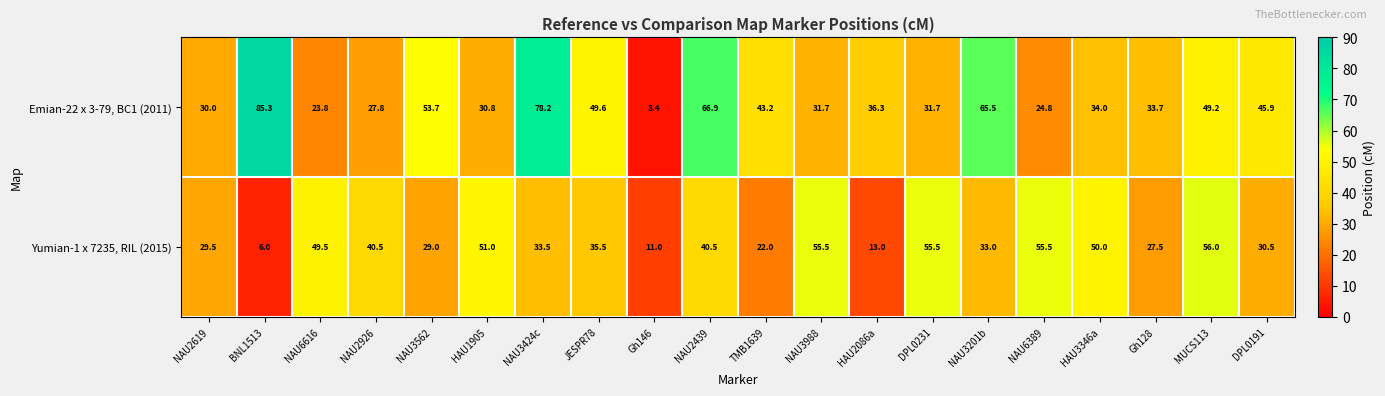

What is the sum of all Yumian-1 x 7235, RIL (2015) values?

724.5